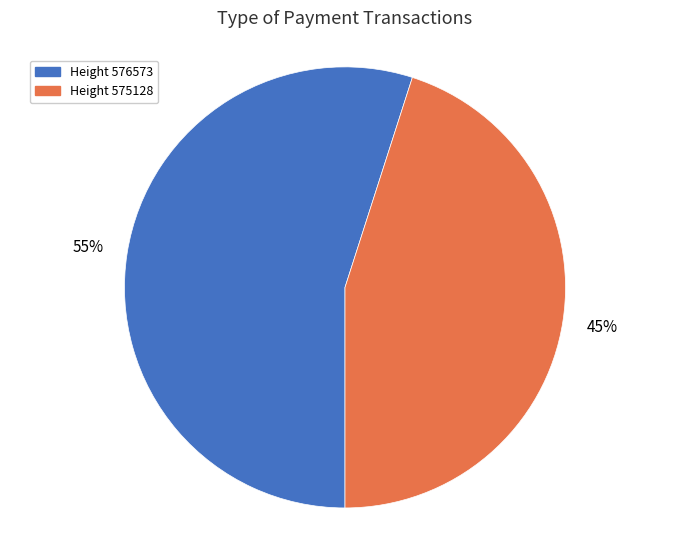

To the nearest percent, what is the average slice percentage?

50%